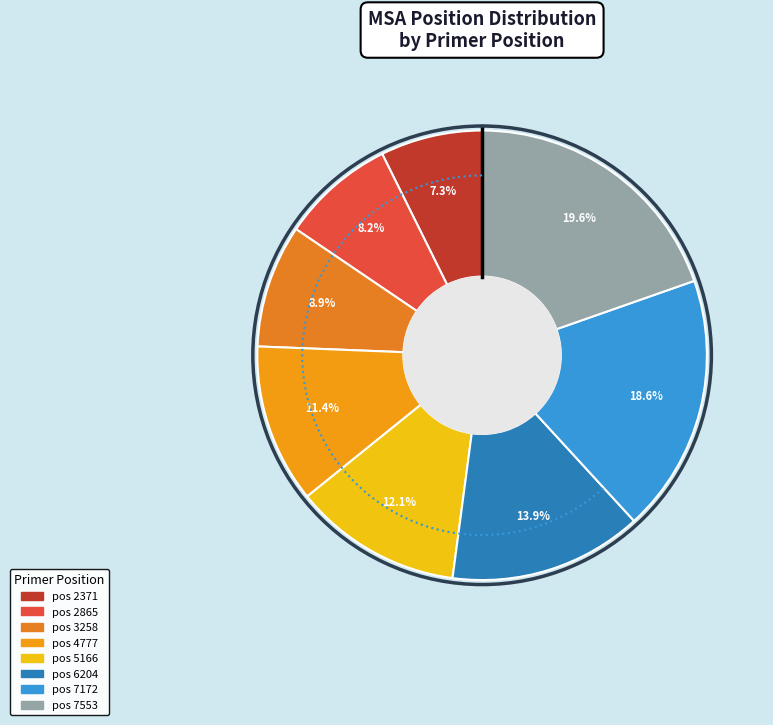

True or false: 7553 accounts for 14% of the total.

False